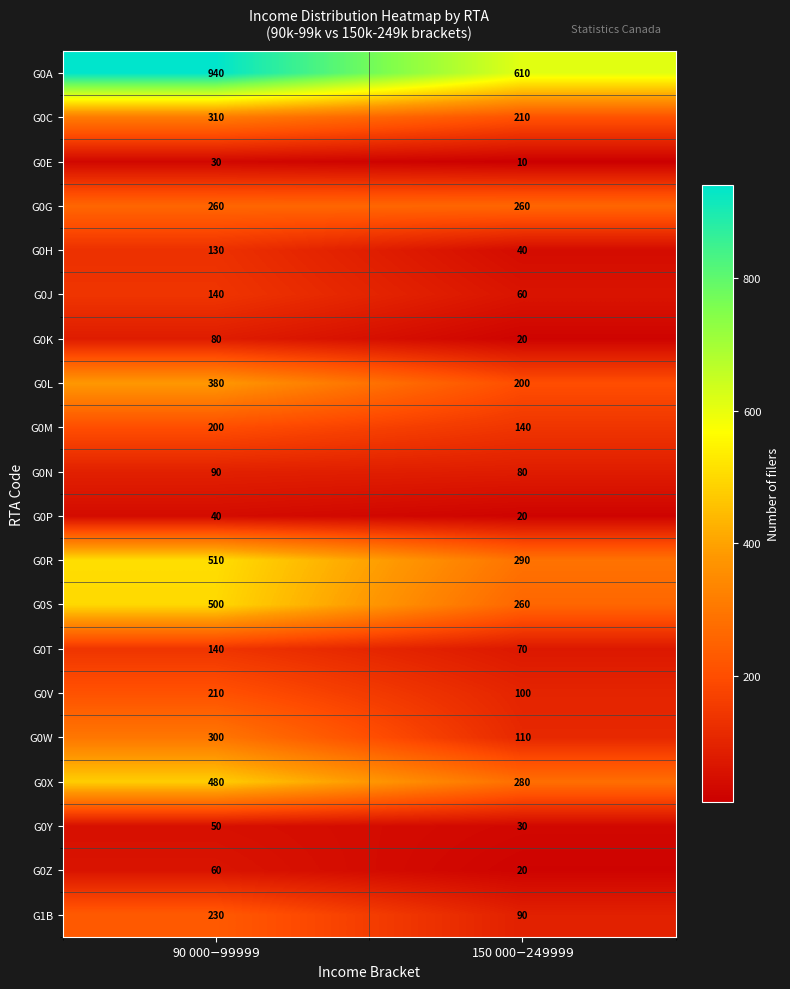

What is the difference between the maximum and minimum values in the G0C series?

100